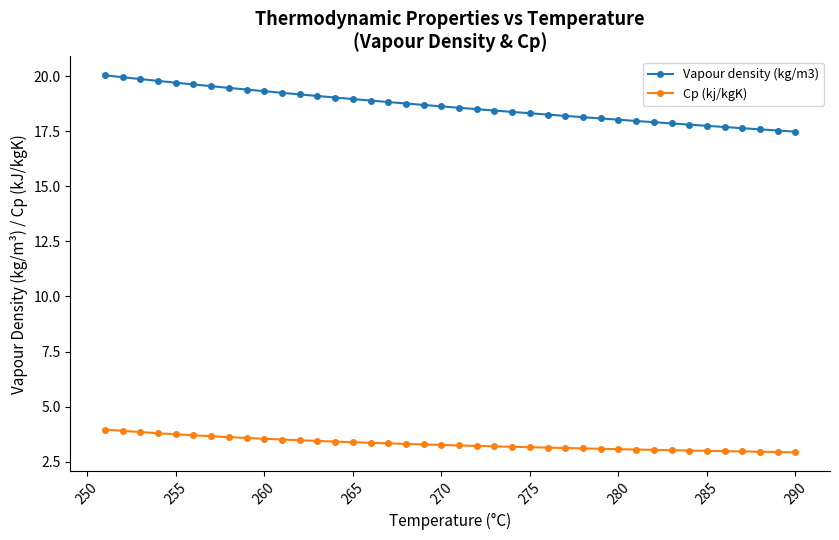

At how many categories does at least one series exceed 17?

40